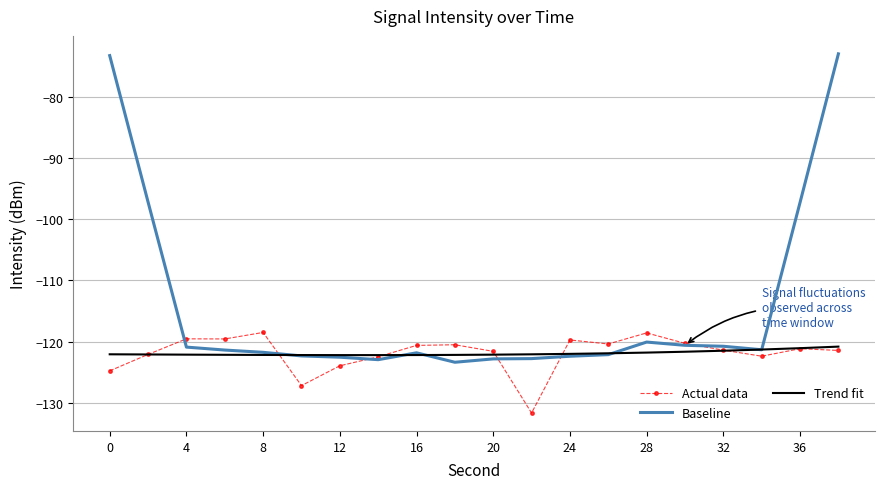

What is the maximum value shown in the chart?

-73.0